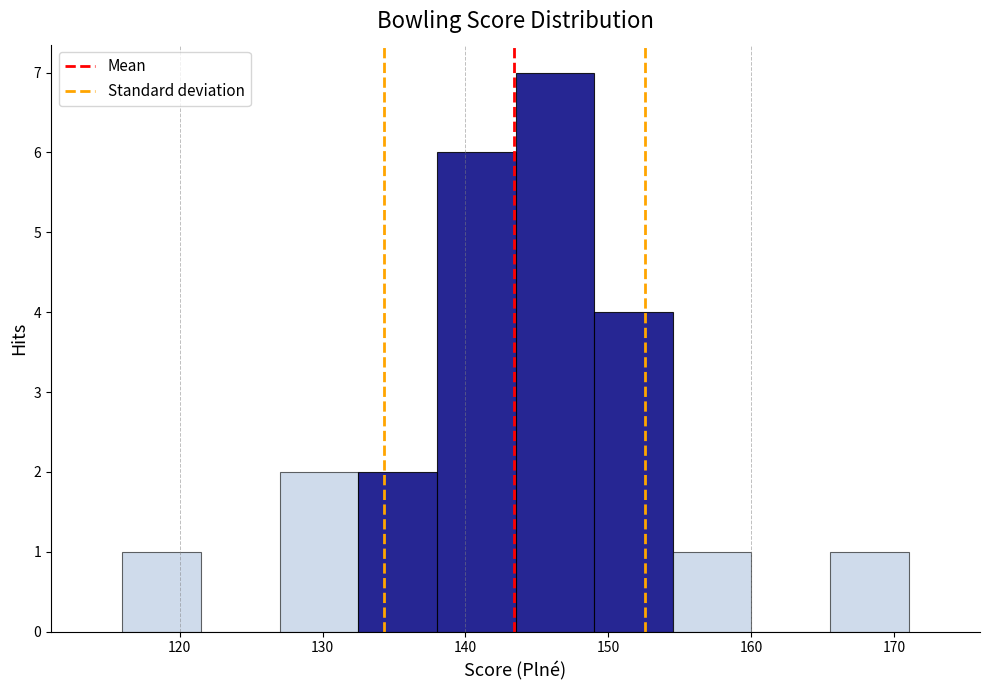

Reading left to right, transcribe this chart: for each bar, give the range it covers on the x-axis and its height. Neither the bar edges nor the heights are printed on the chart, so give them approximately, as read against the axes.

116.0 to 121.5: 1
121.5 to 127.0: 0
127.0 to 132.5: 2
132.5 to 138.0: 2
138.0 to 143.5: 6
143.5 to 149.0: 7
149.0 to 154.5: 4
154.5 to 160.0: 1
160.0 to 165.5: 0
165.5 to 171.0: 1